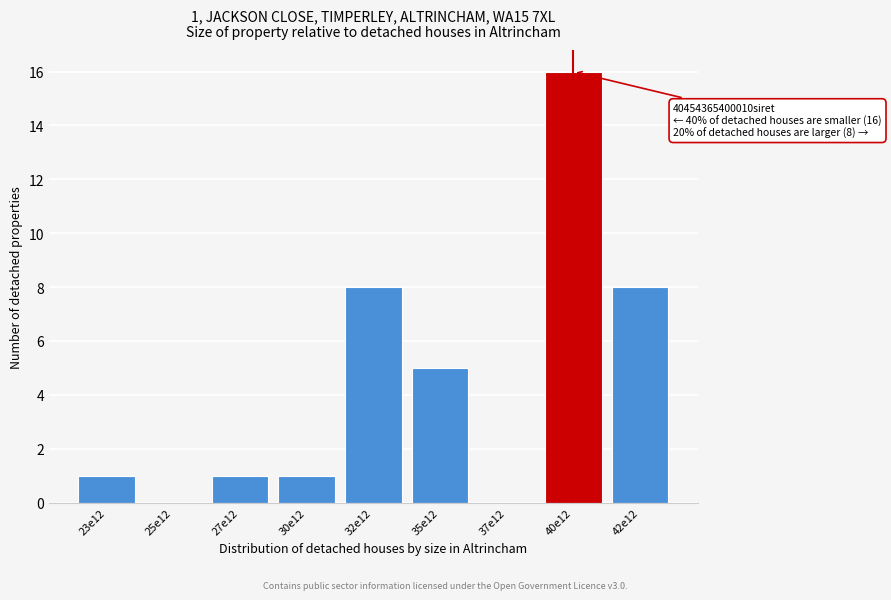

Reading left to right, extract all data points from this chart.

23e12=1	25e12=0	27e12=1	30e12=1	32e12=8	35e12=5	37e12=0	40e12=16	42e12=8